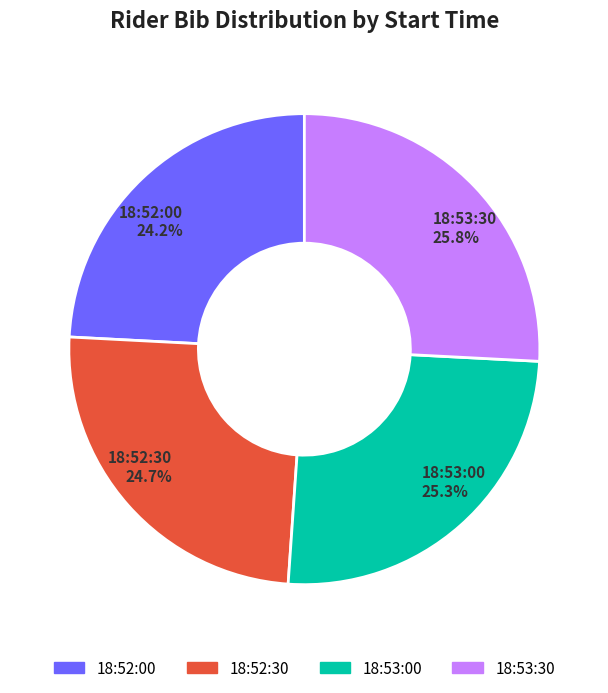

What portion of the pie excludes 18:52:30?

75.3%